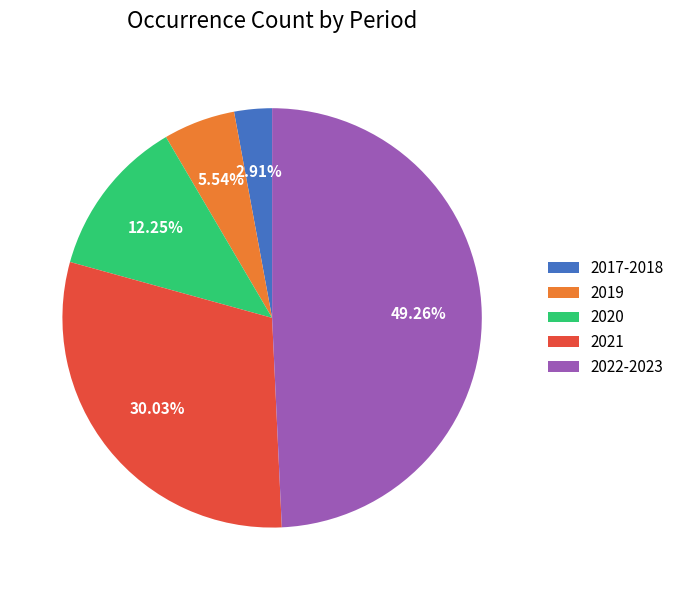

To the nearest percent, what is the difference between the 2022-2023 and 2020 slice percentages?

37%